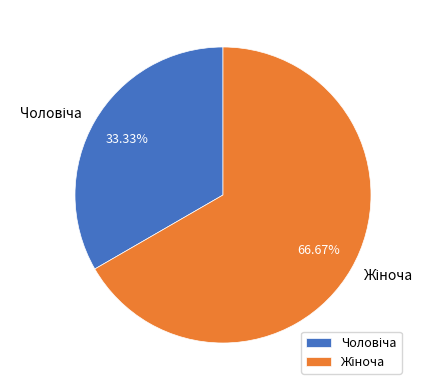

Count the number of slices in the pie.

2